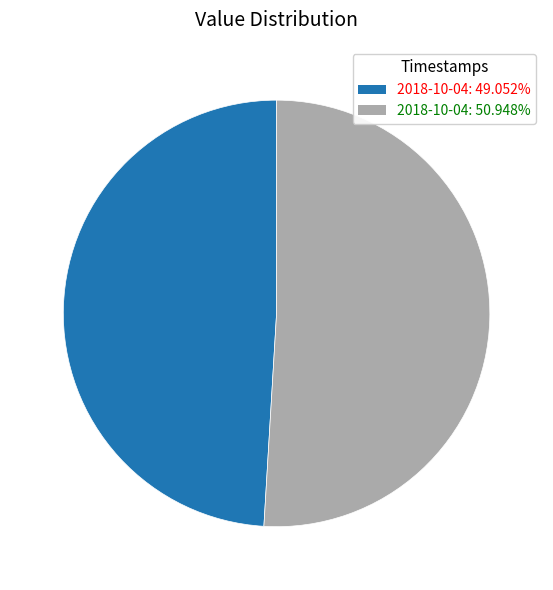

Is there any slice that represents more than half of the pie?

Yes